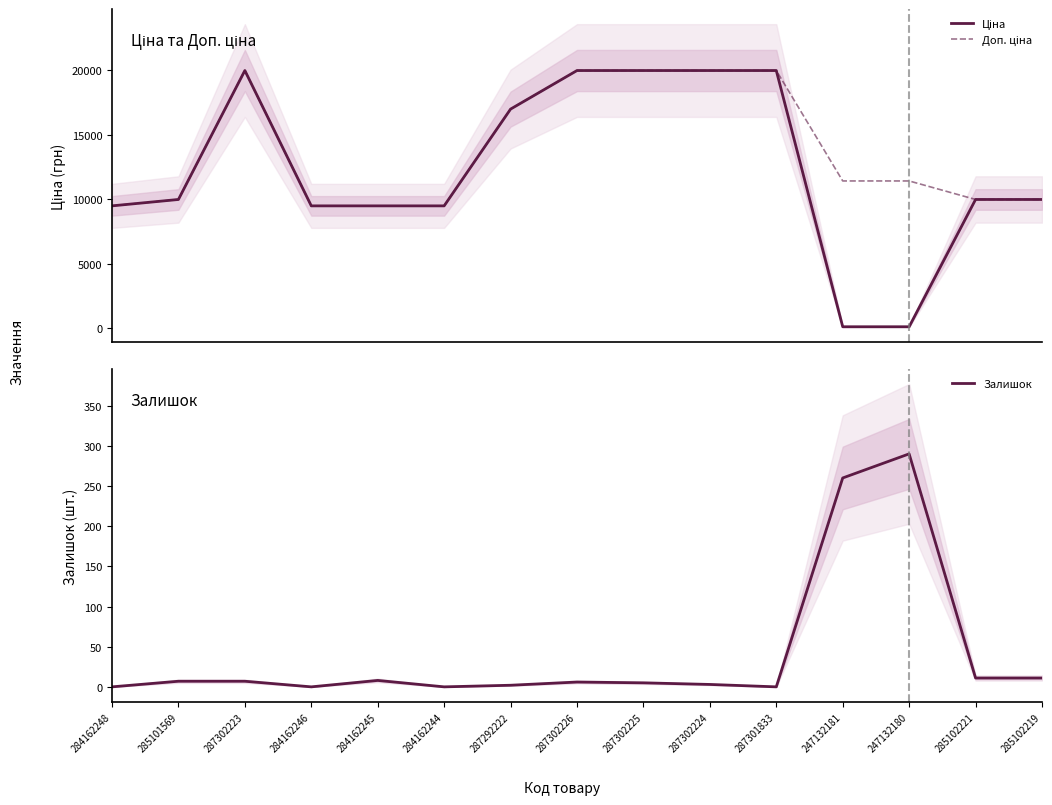

How many interior local peaks does the Доп. ціна series have?

1